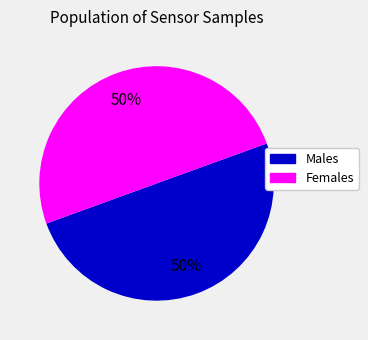

To the nearest percent, what is the average slice percentage?

50%